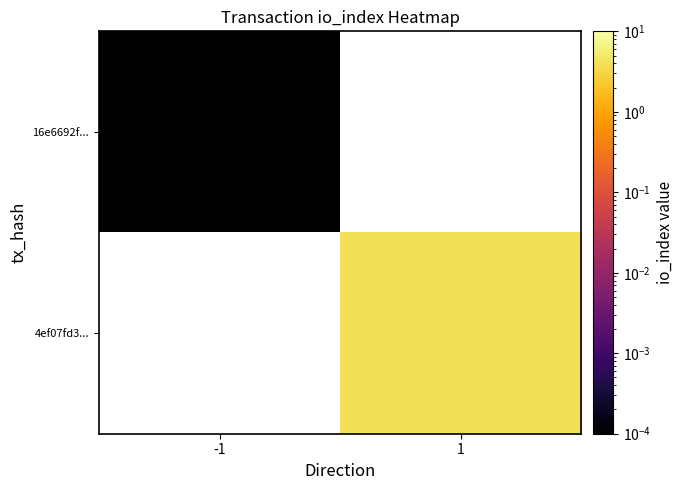

Is the value of 16e6692f... at 1 greater than the value of 4ef07fd3... at -1?

No